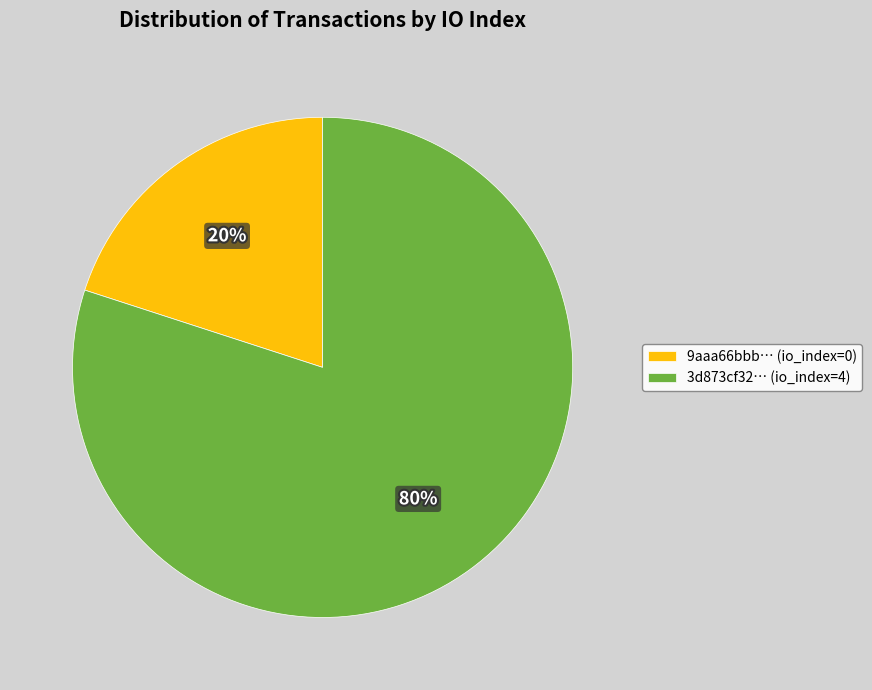

To the nearest percent, what percentage of the pie is 9aaa66bbb… (io_index=0)?

20%